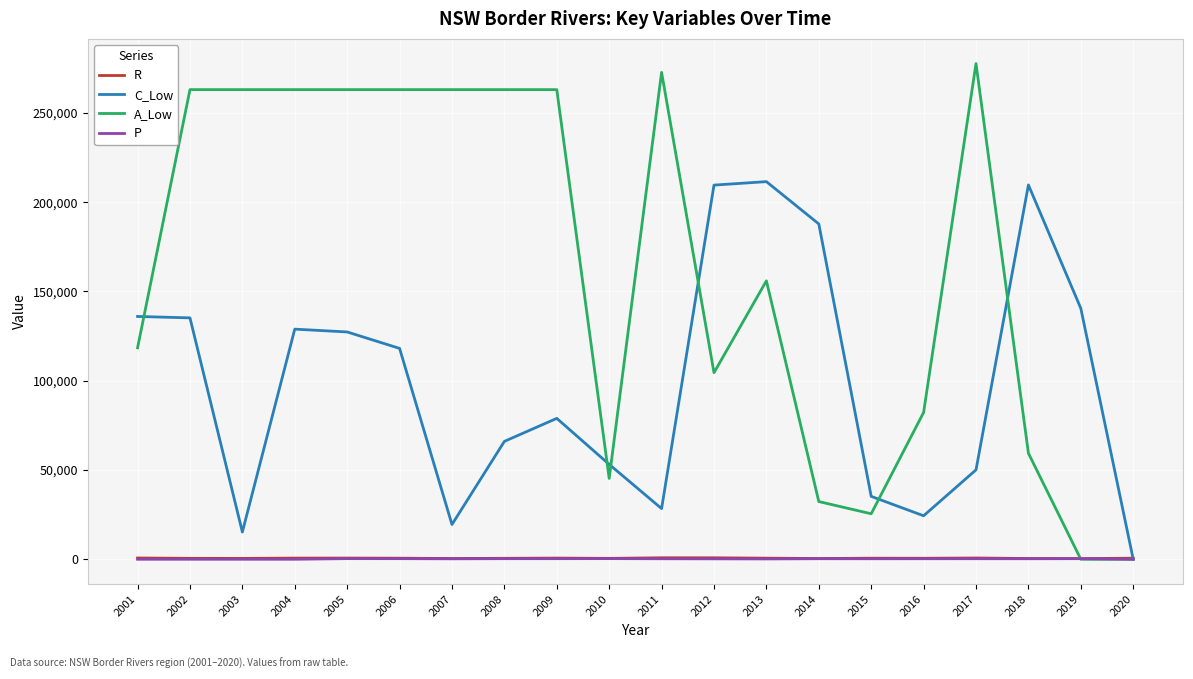

What is the sum of the A_Low values at 2006 and 2011?

535553.7